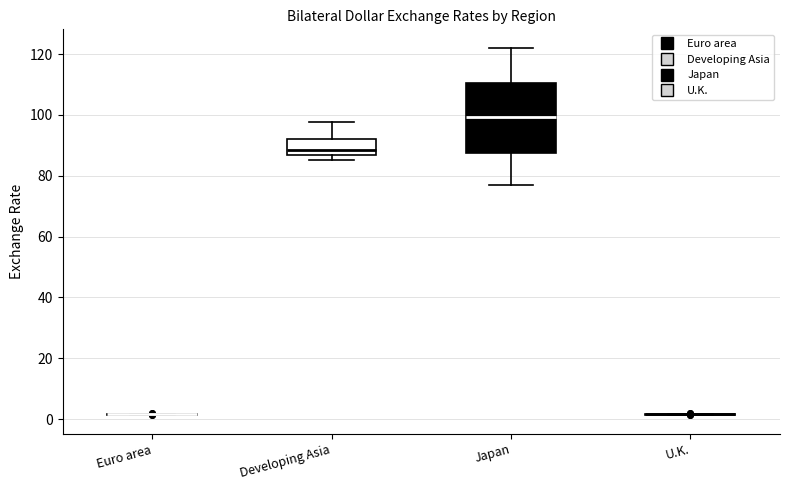

Comparing the boxes themselves (not the whiskers), which one is the tallest?

Japan